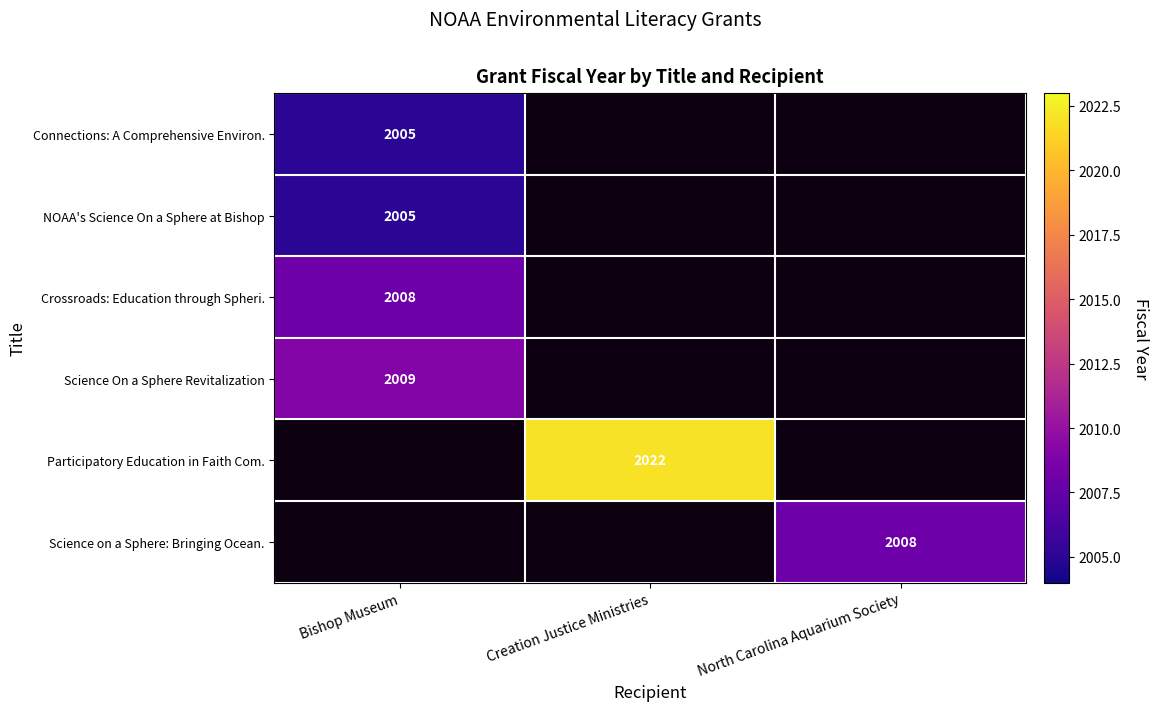

Is it true that Connections: A Comprehensive Environ. equals 2005 at Bishop Museum?

True